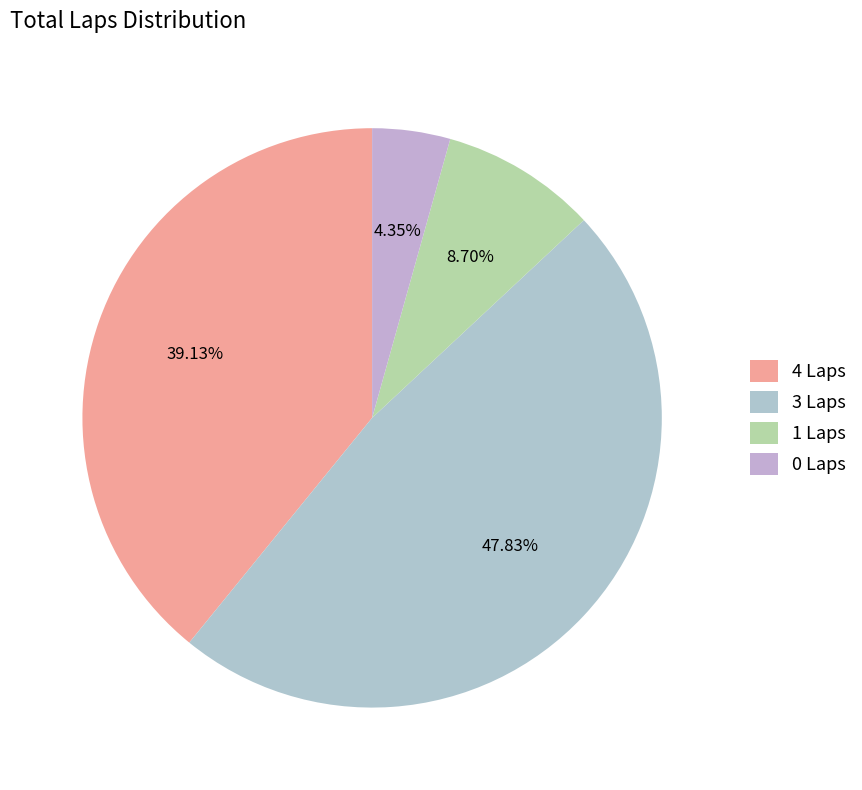

Count the number of slices in the pie.

4